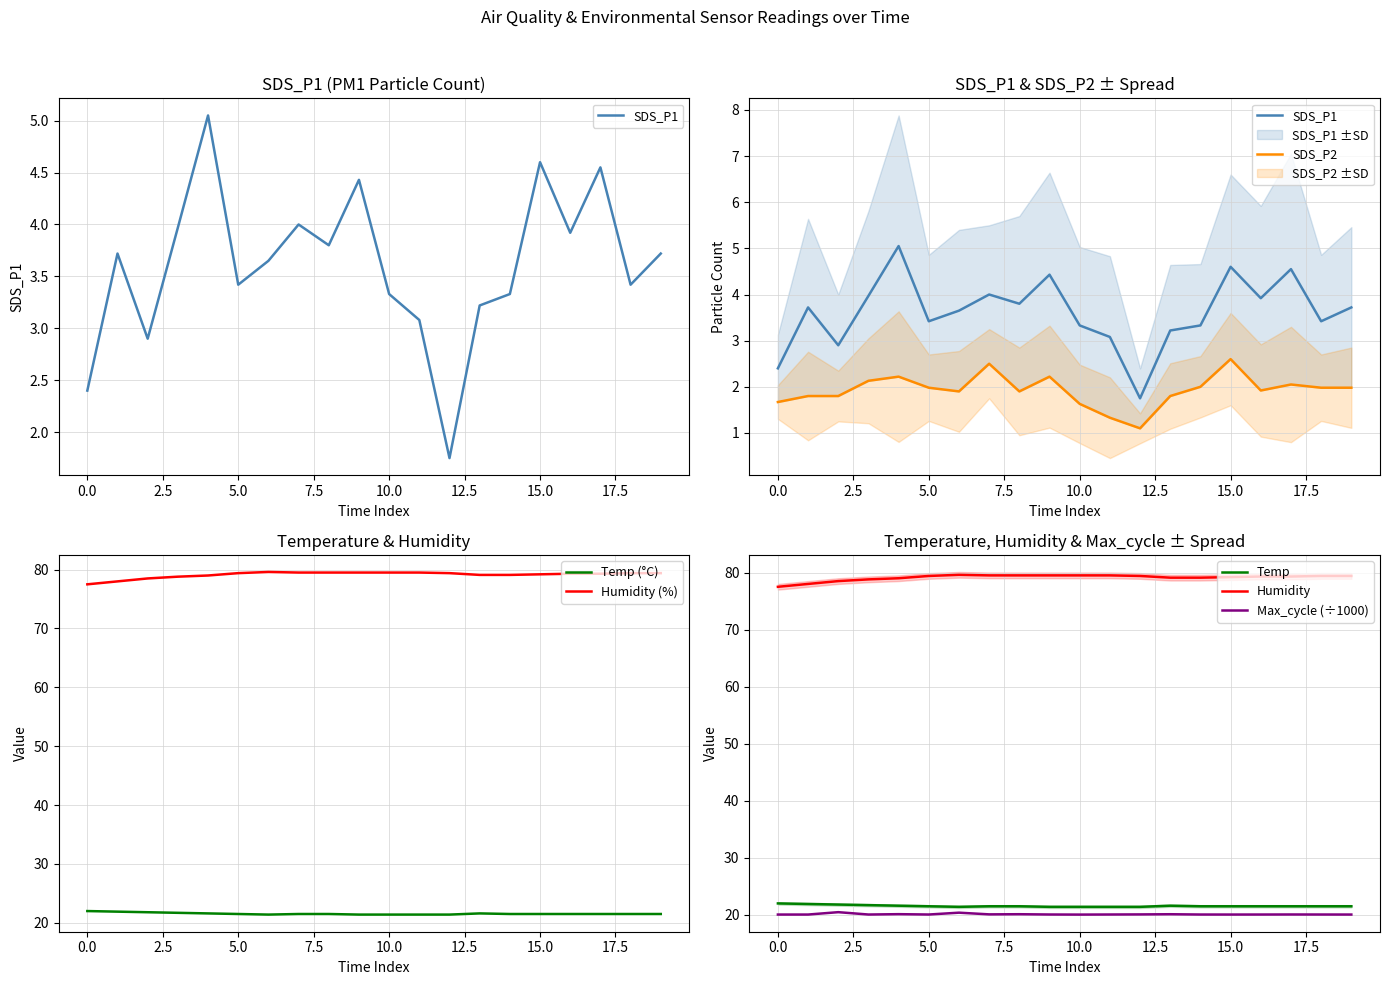

What is the lowest value of the Humidity (%) series?

77.5